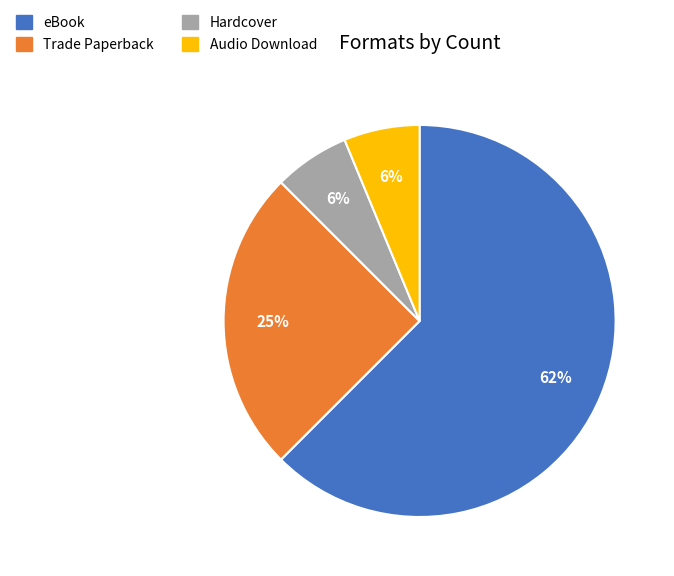

To the nearest percent, what is the difference between the largest and smallest slice percentages?

56%